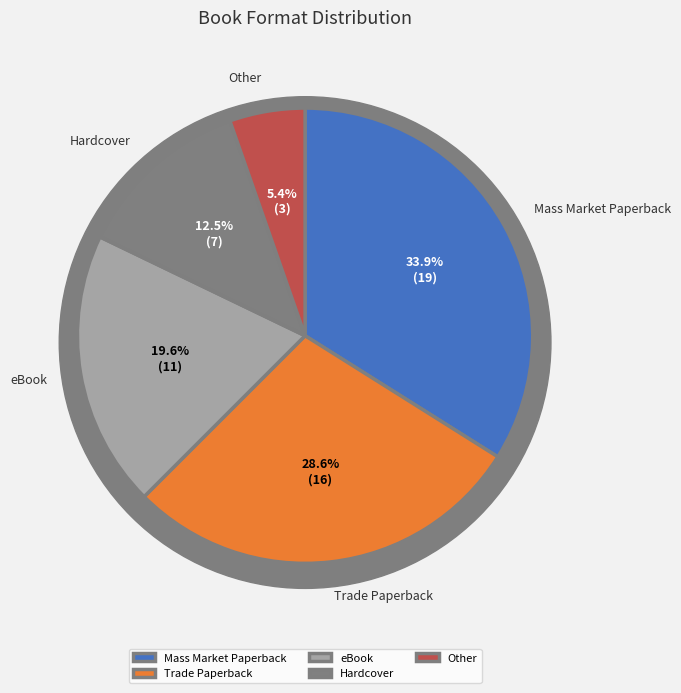

Which has a higher value, eBook or Trade Paperback?

Trade Paperback